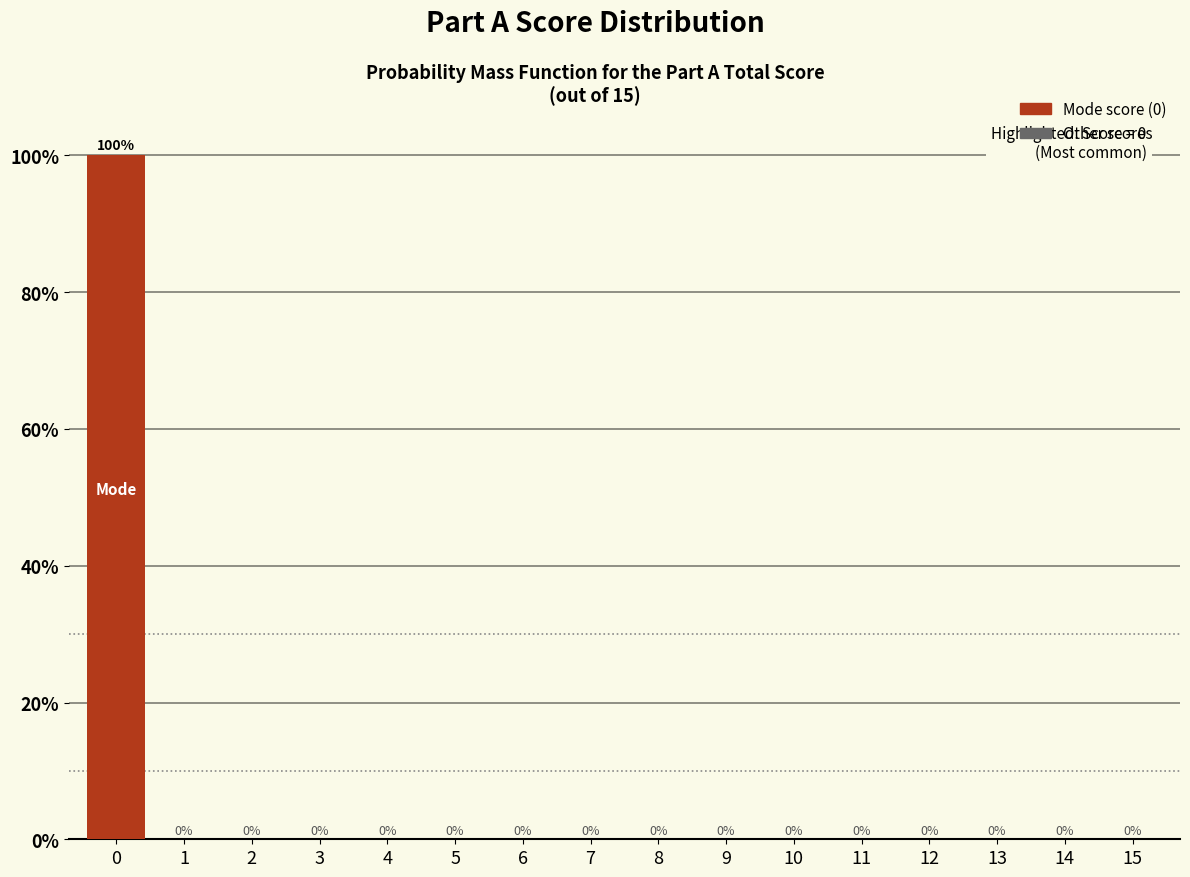

Reading left to right, what are all the values shown in this chart?

0=100	1=0	2=0	3=0	4=0	5=0	6=0	7=0	8=0	9=0	10=0	11=0	12=0	13=0	14=0	15=0